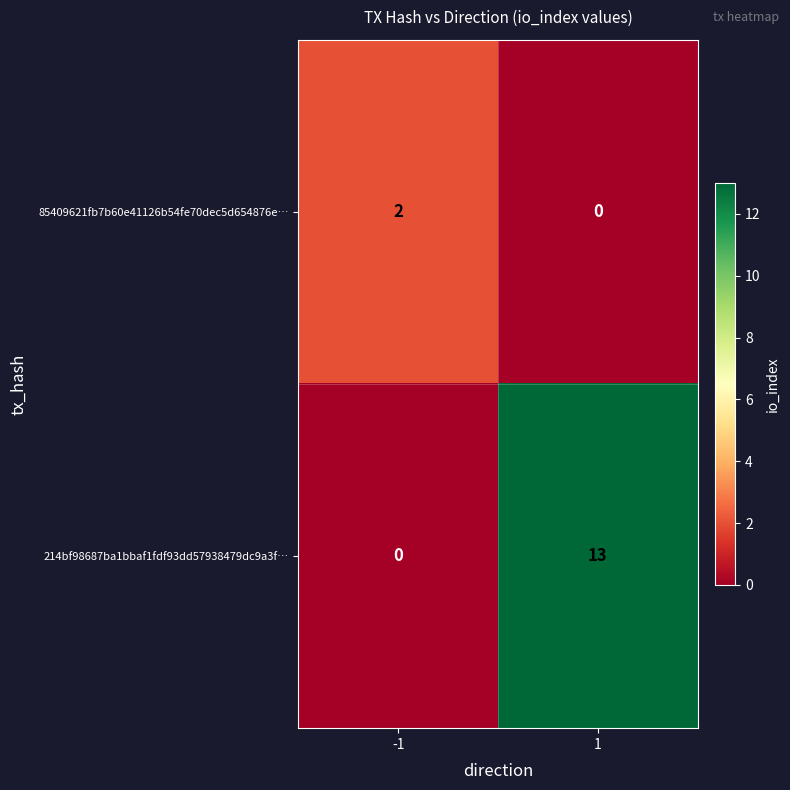

What is the sum of the 214bf98687ba1bbaf1fdf93dd57938479dc9a3f… values at 1 and -1?

13